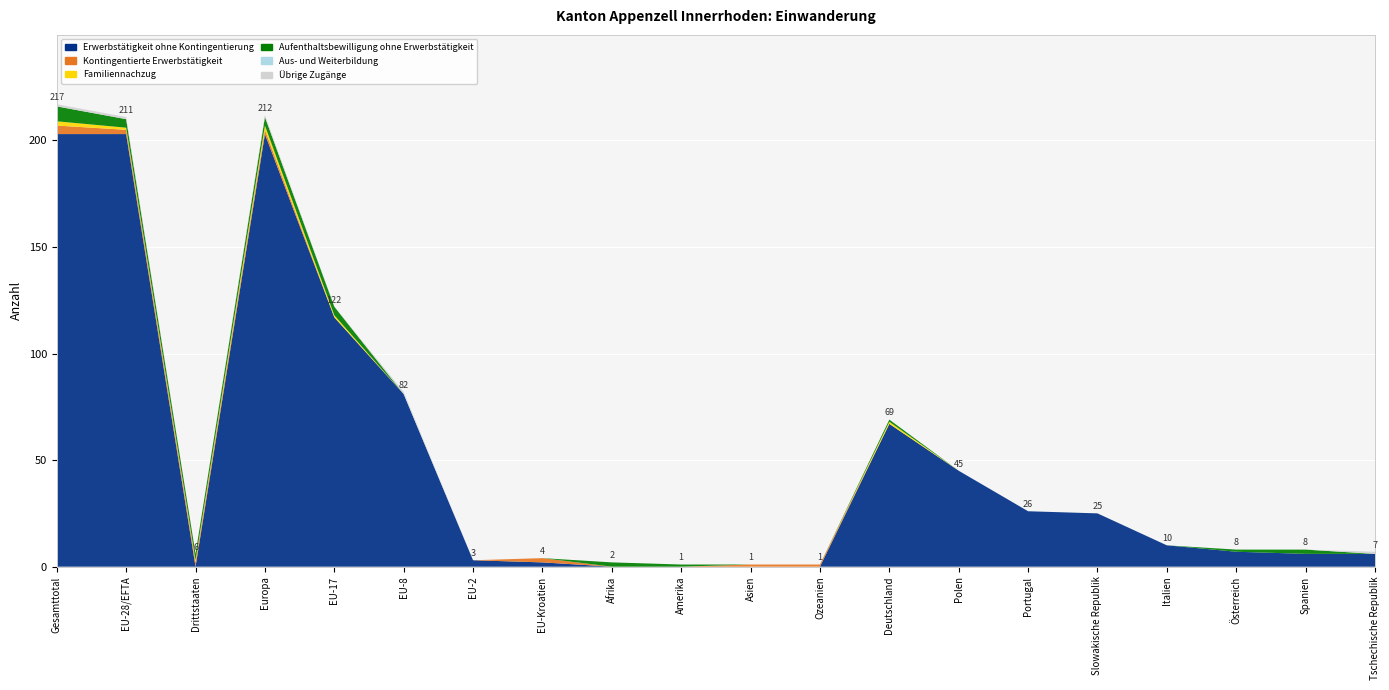

Reading right to left, what are all the values shown in this chart?

Erwerbstätigkeit ohne Kontingentierung: 6	6	7	10	25	26	45	67	0	0	0	0	2	3	81	117	203	0	203	203
Kontingentierte Erwerbstätigkeit: 0	0	0	0	0	0	0	0	1	1	0	0	2	0	0	0	2	2	2	4
Familiennachzug: 0	0	0	0	0	0	0	1	0	0	0	0	0	0	0	1	2	1	1	2
Aufenthaltsbewilligung ohne Erwerbstätigkeit: 0	2	1	0	0	0	0	1	0	0	1	2	0	0	0	4	4	3	4	7
Aus- und Weiterbildung: 0	0	0	0	0	0	0	0	0	0	0	0	0	0	0	0	0	0	0	0
Übrige Zugänge: 1	0	0	0	0	0	0	0	0	0	0	0	0	0	1	0	1	0	1	1